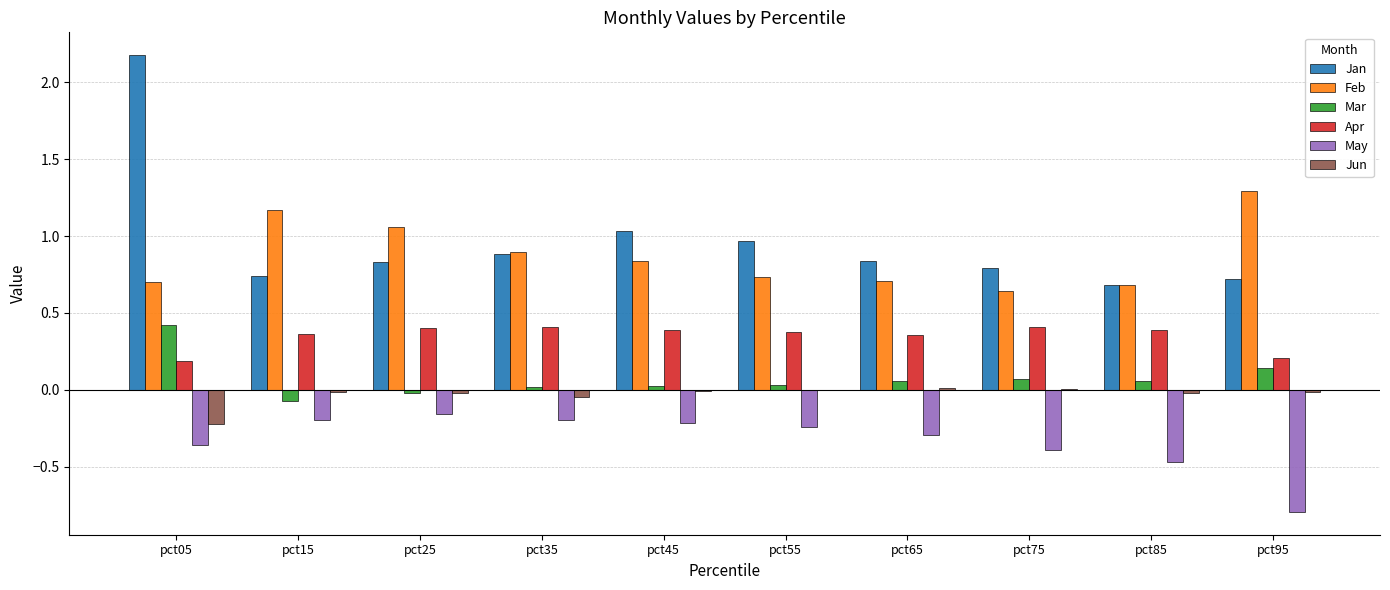

How many groups of bars are there?

10